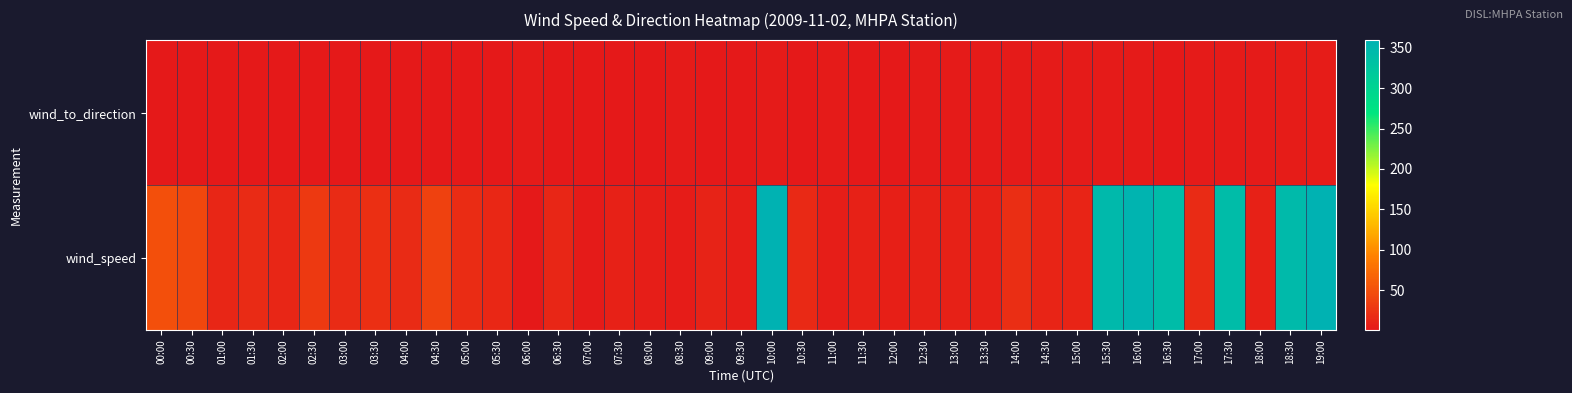

At how many categories does at least one series exceed 326?

7